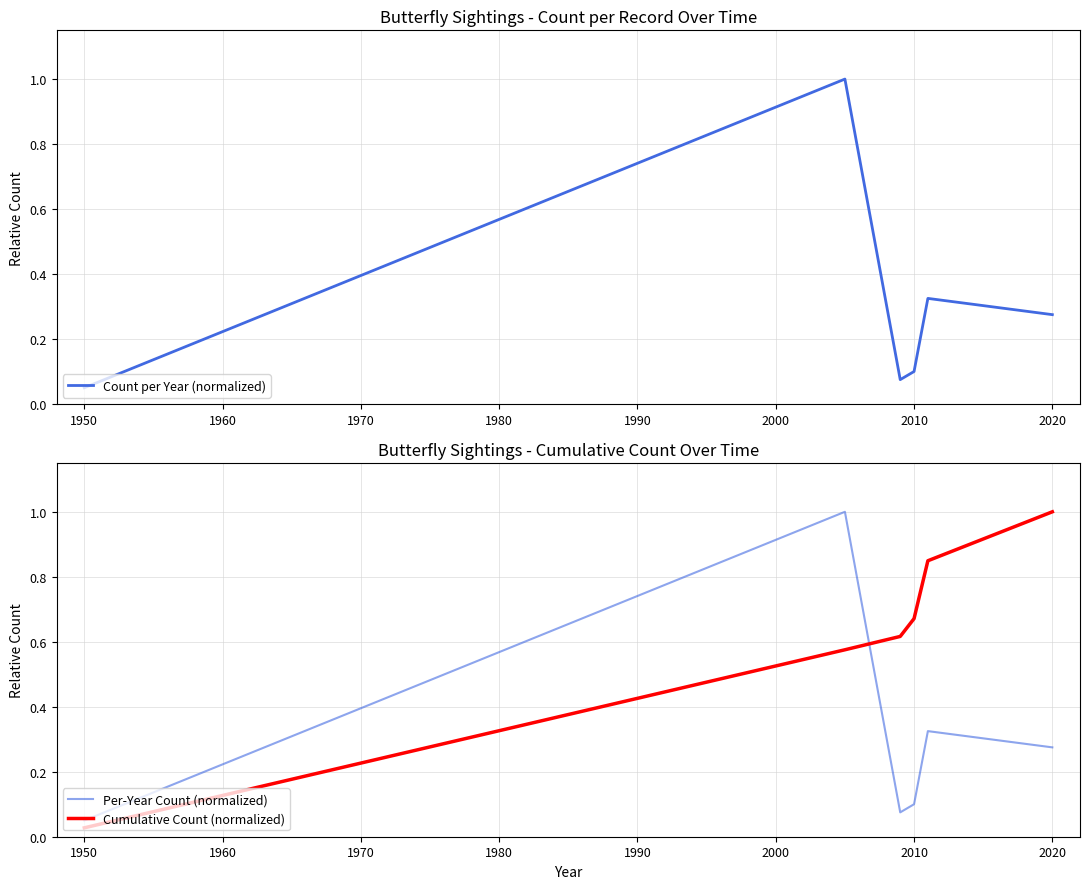

What are all the series names shown in the legend?

Count per Year (normalized), Per-Year Count (normalized), Cumulative Count (normalized)